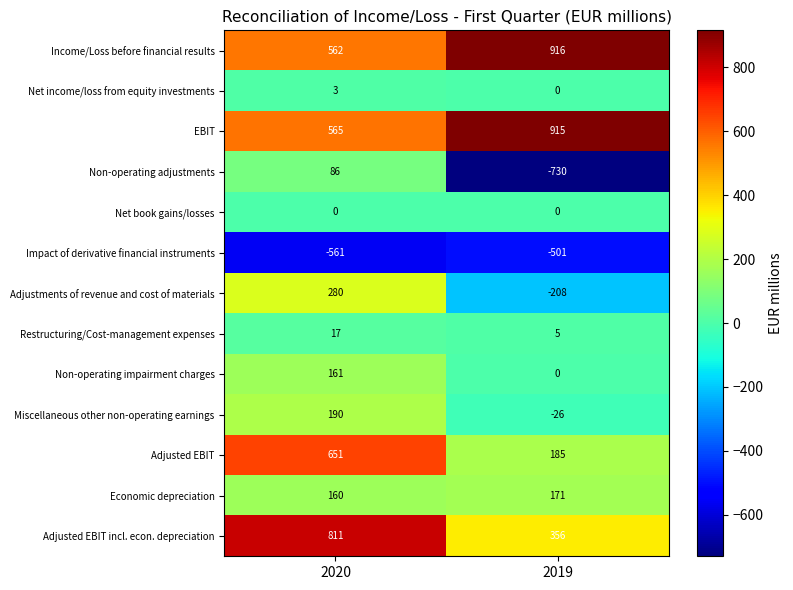

Which series has the largest range (max minus min)?

Non-operating adjustments